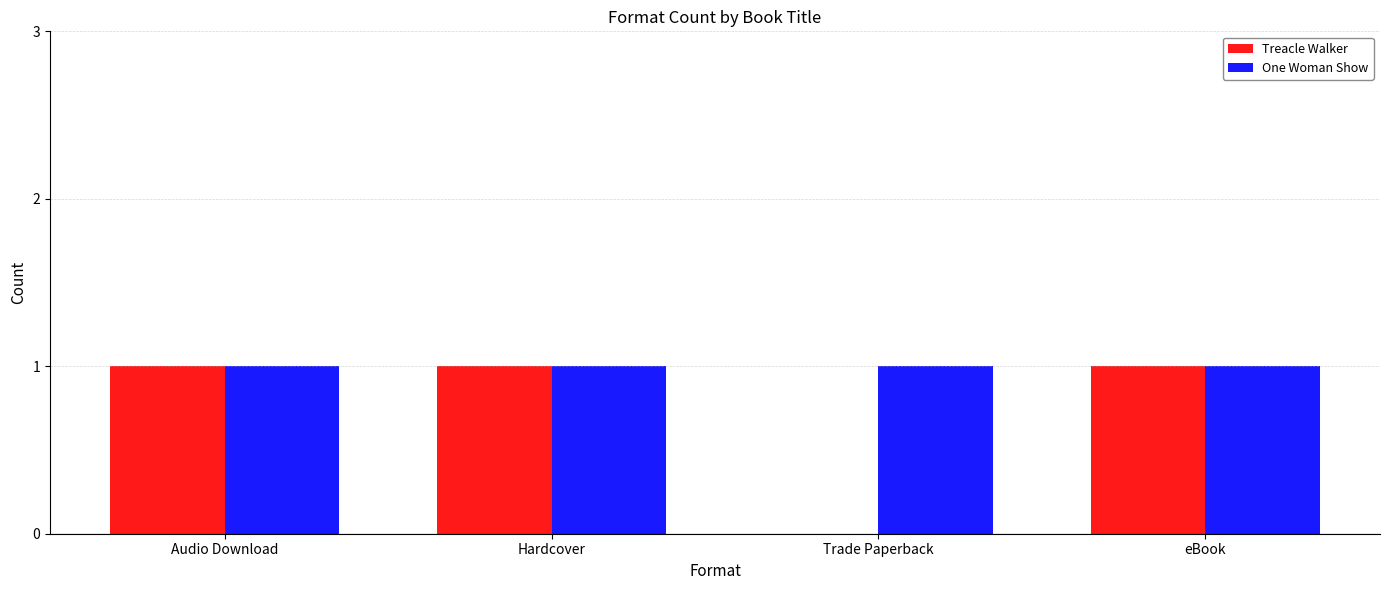

What are all the series names shown in the legend?

Treacle Walker, One Woman Show